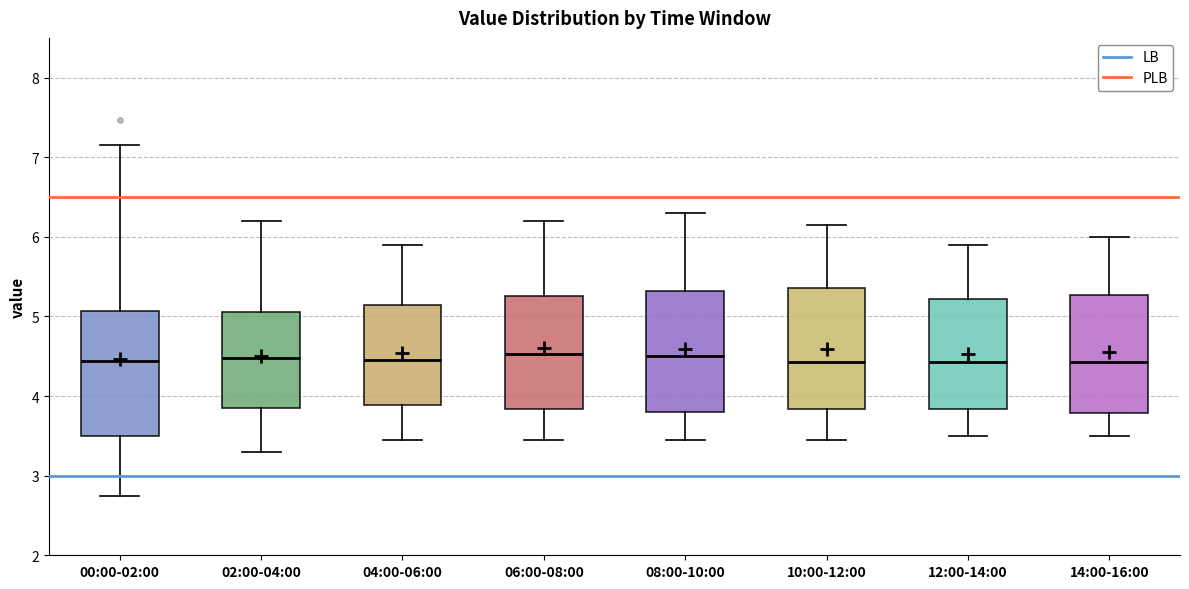

Where does the lower whisker of the box for 10:00-12:00 end on the y-axis? The values are not printed on the chart, so give them approximately, as read against the axis.

3.5